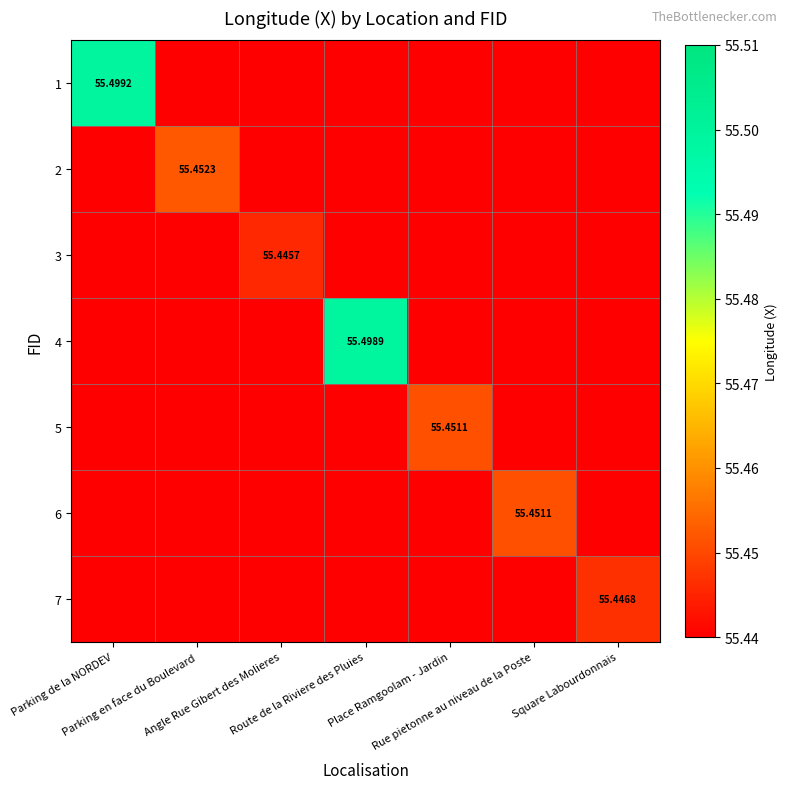

The 4 series shows 27.8 at Square Labourdonnais. True or false?

False